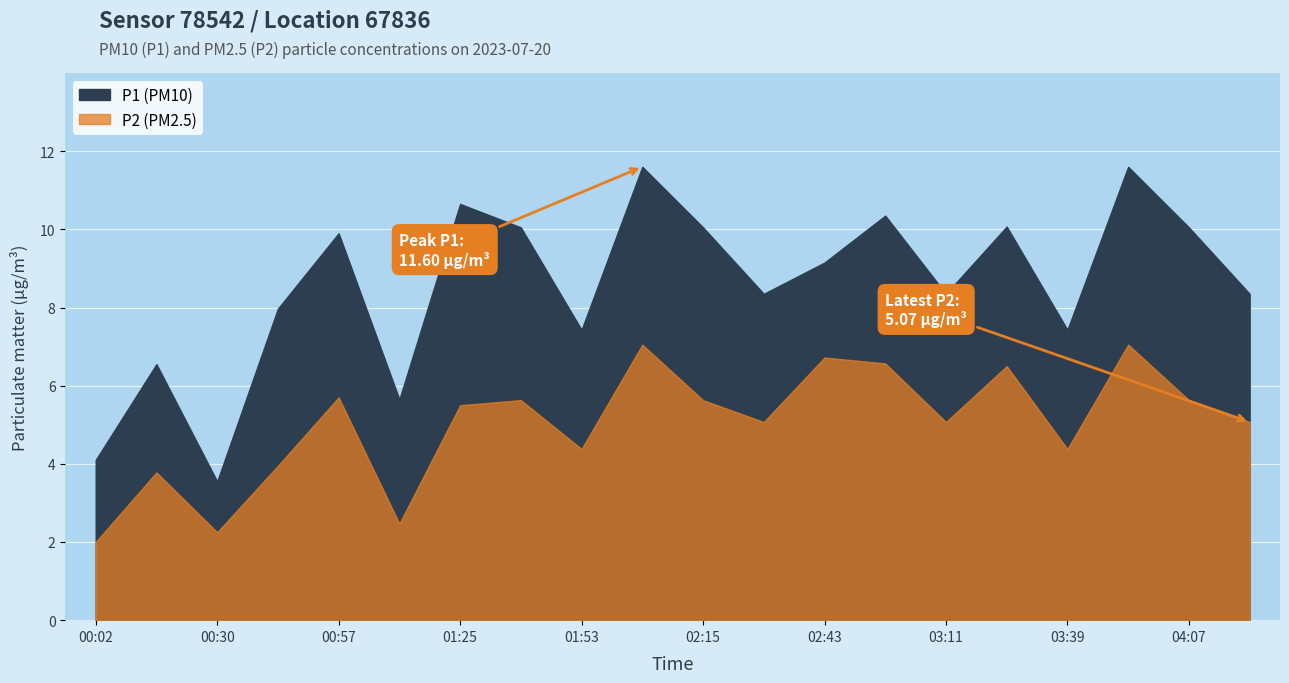

In P1, how many points are lower than both neighbors (excluding endpoints)?

6